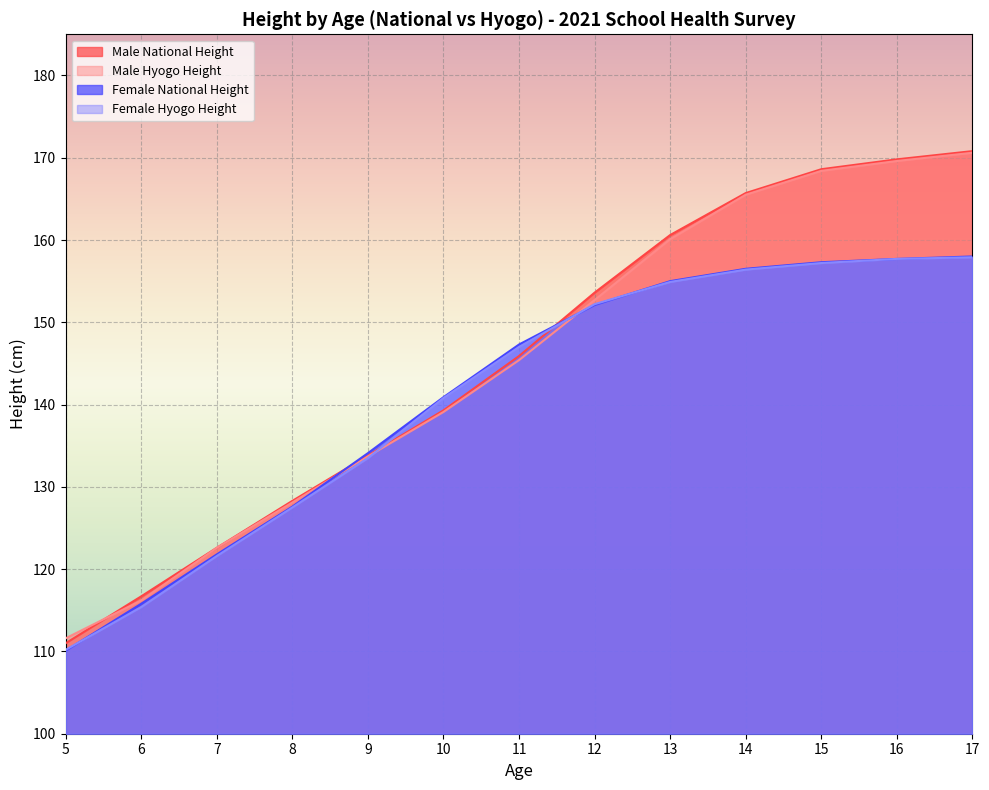

What is the average value of the Female National Height series?

141.1